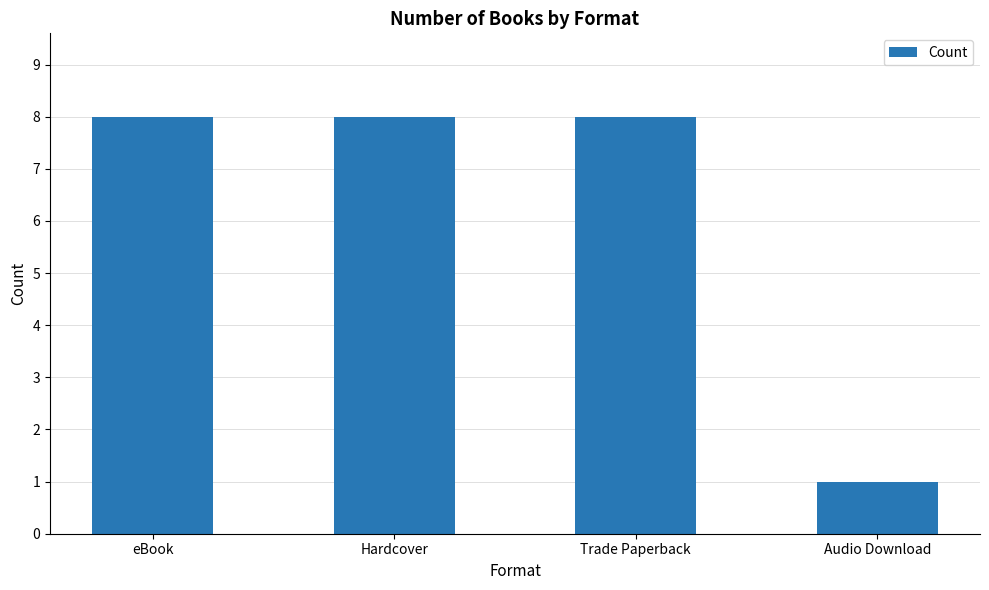

What is the average value?

6